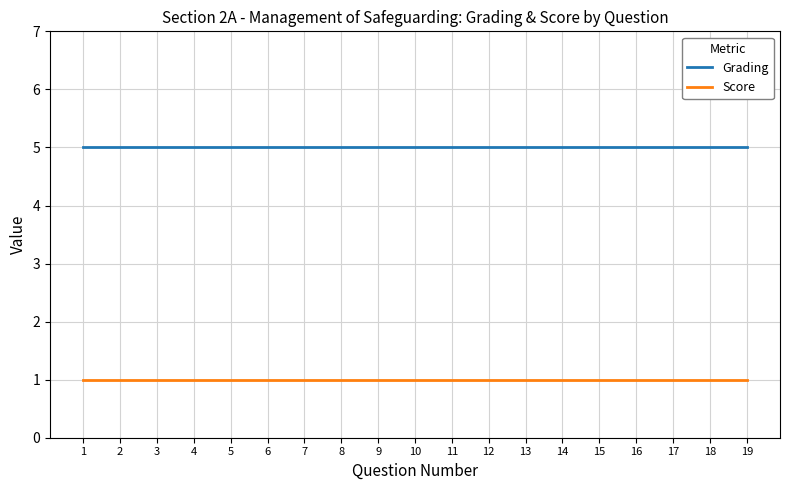

List the series in order of their peak value, highest first.

Grading, Score